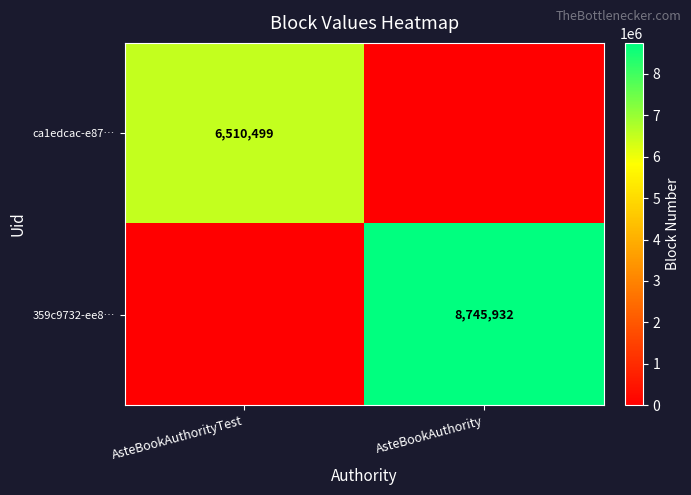

Is it true that 359c9732-ee8… equals 8745932 at AsteBookAuthority?

True